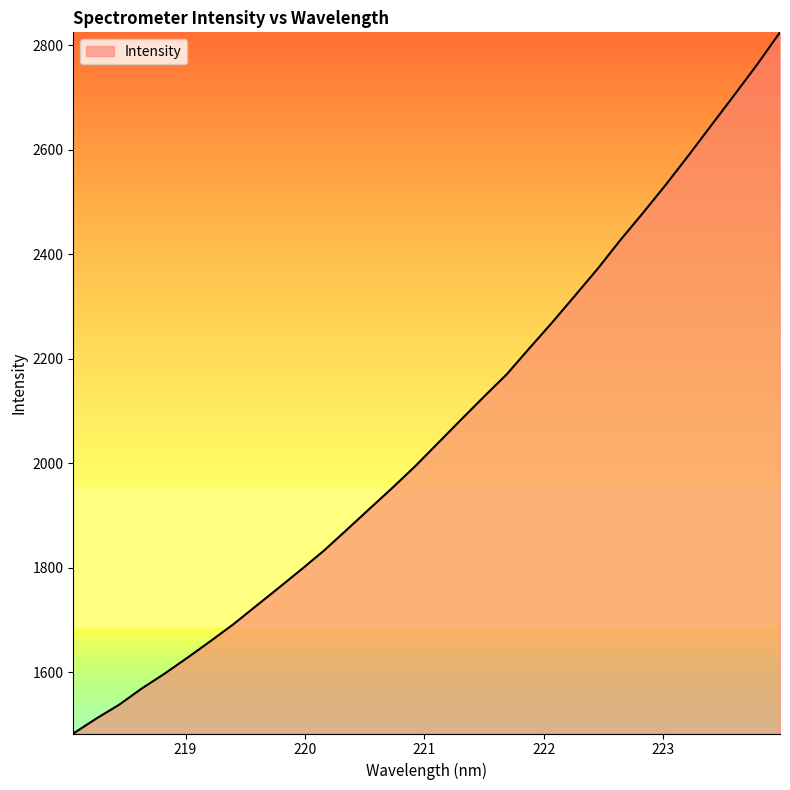

What is the difference between the maximum and second lowest values?

1312.9